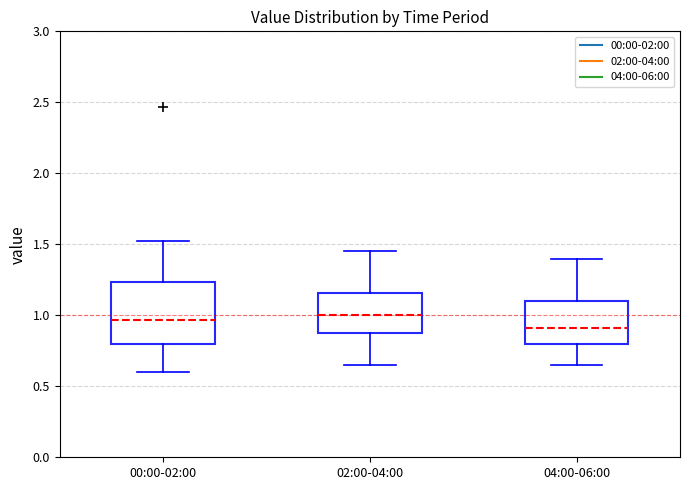

Where is the lower edge of the box for 04:00-06:00 on the y-axis? The values are not printed on the chart, so give them approximately, as read against the axis.

0.80